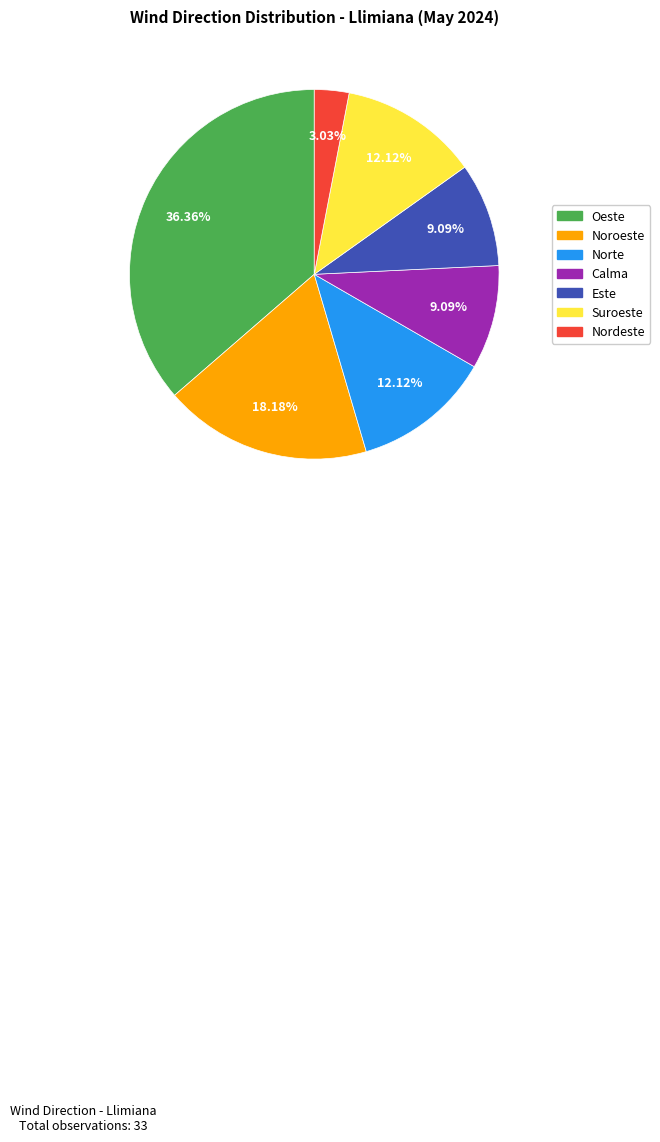

Is there any slice that represents more than half of the pie?

No